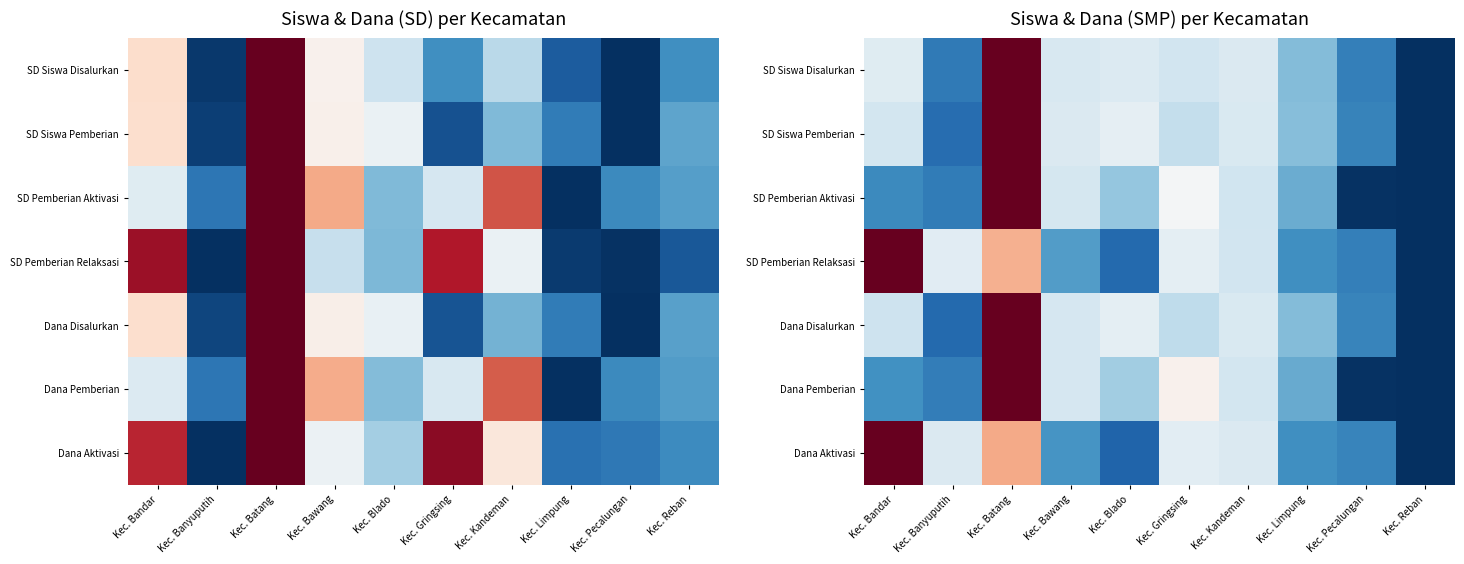

Count the Dana Disalurkan values in the range 0 to 1.

10